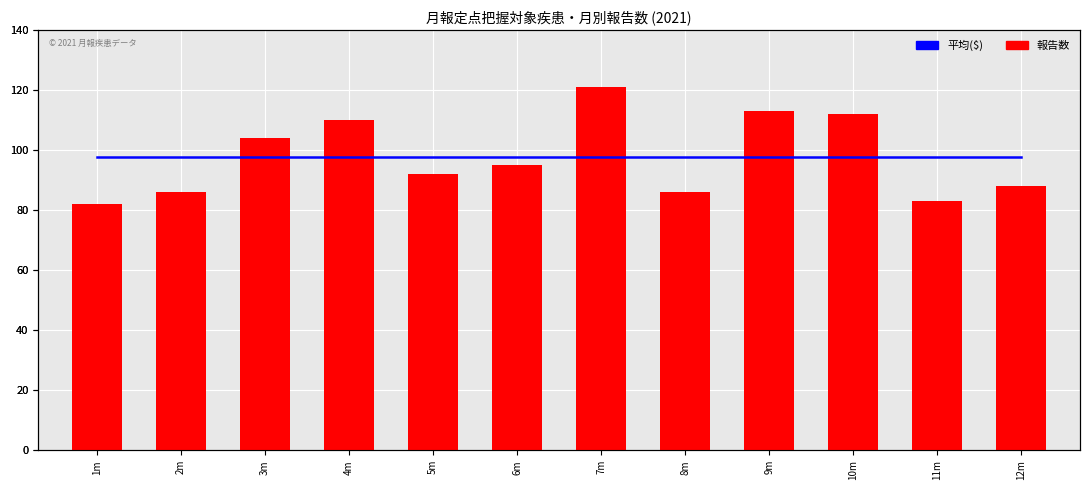

What is the average value of the 性器クラミジア感染症 series?

97.7